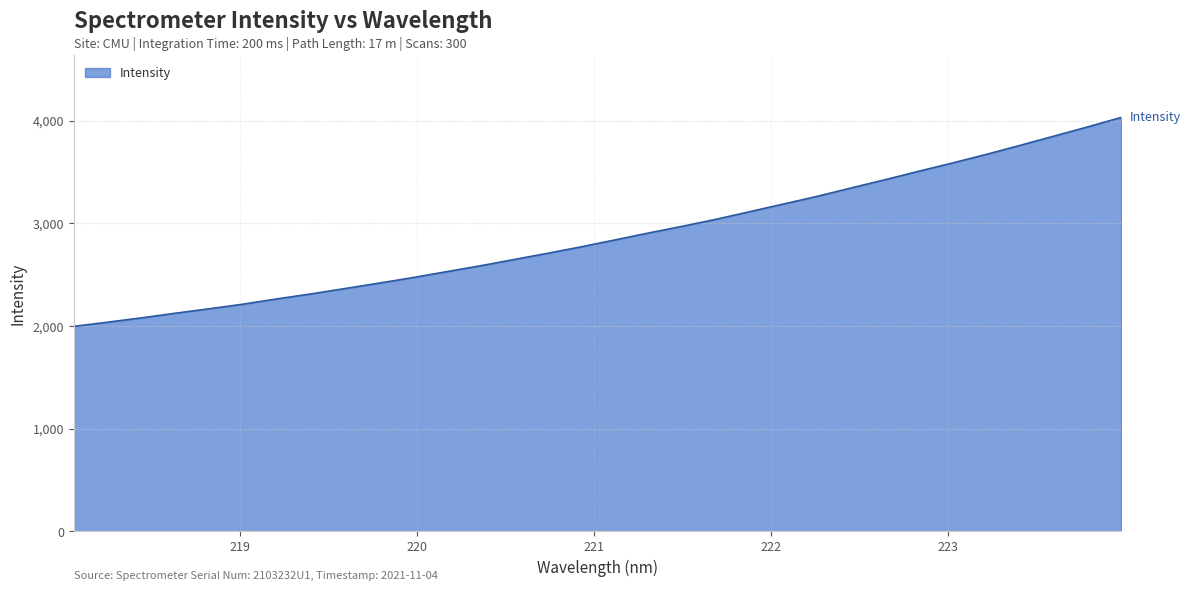

What is the difference between the maximum and minimum values?

2033.8